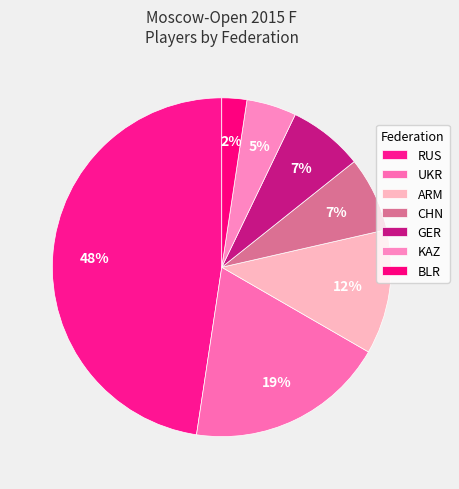

Is it true that KAZ is 18% of the pie?

False